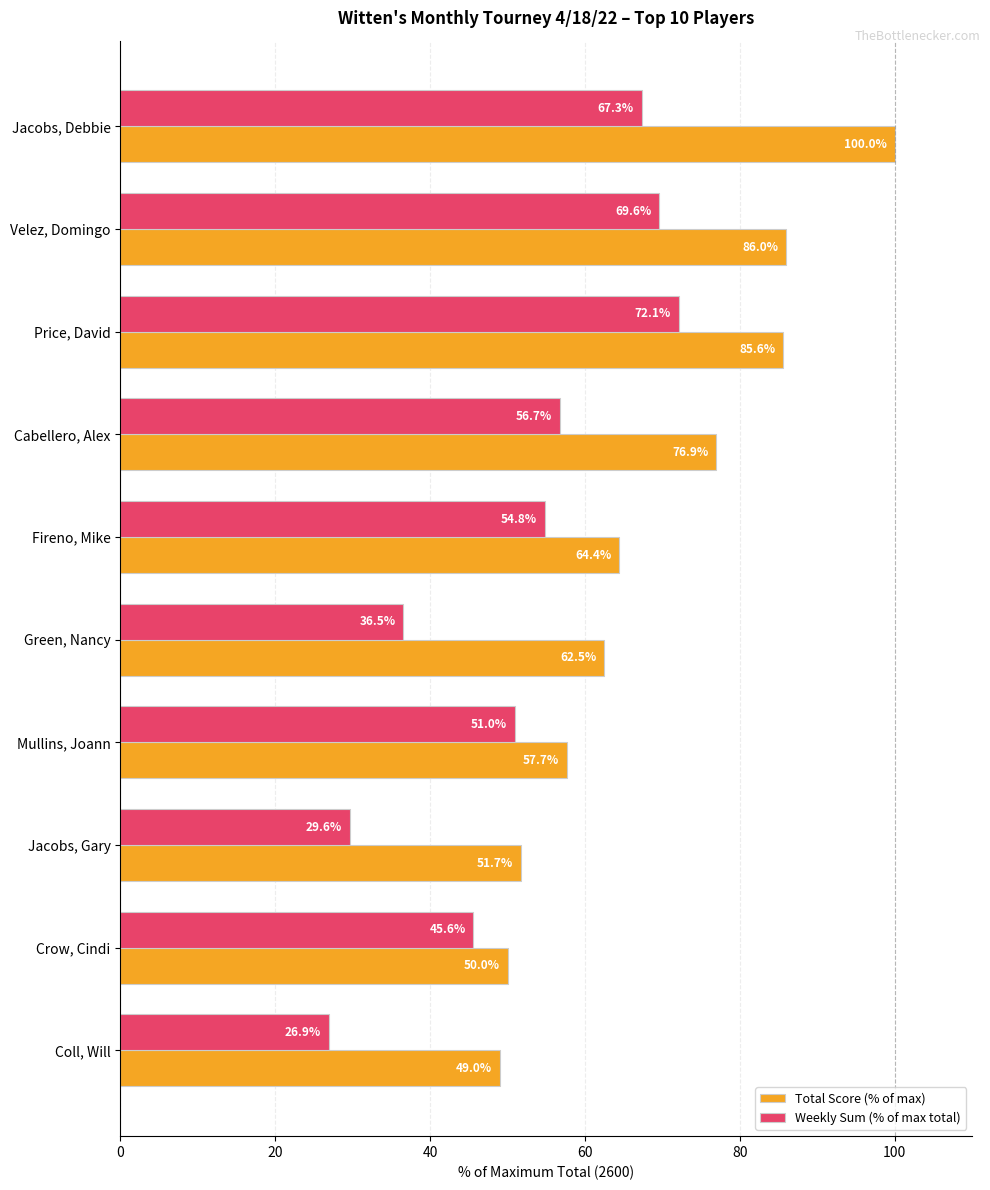

Which series has the largest range (max minus min)?

Total Score (% of max)